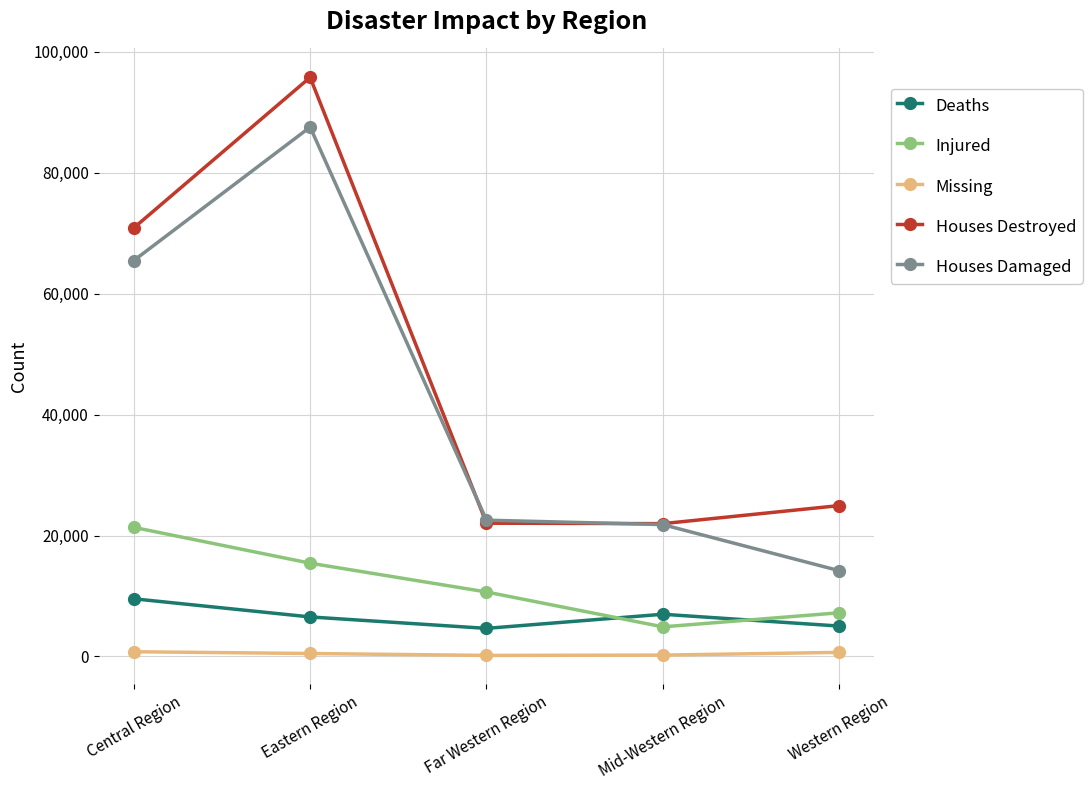

True or false: Houses Destroyed has more than 2 points higher than both neighbors.

False